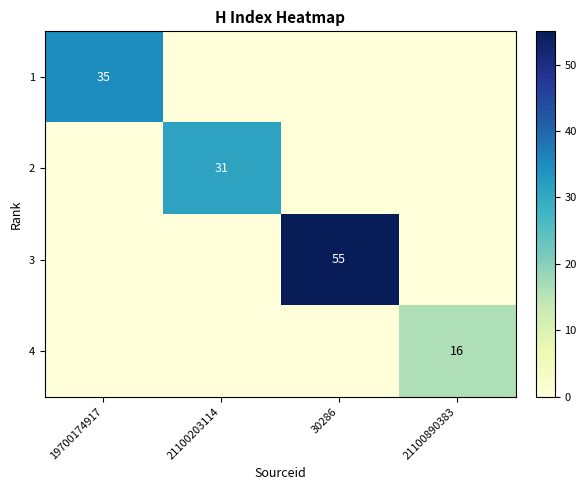

The 2 series shows 31 at 21100203114. True or false?

True